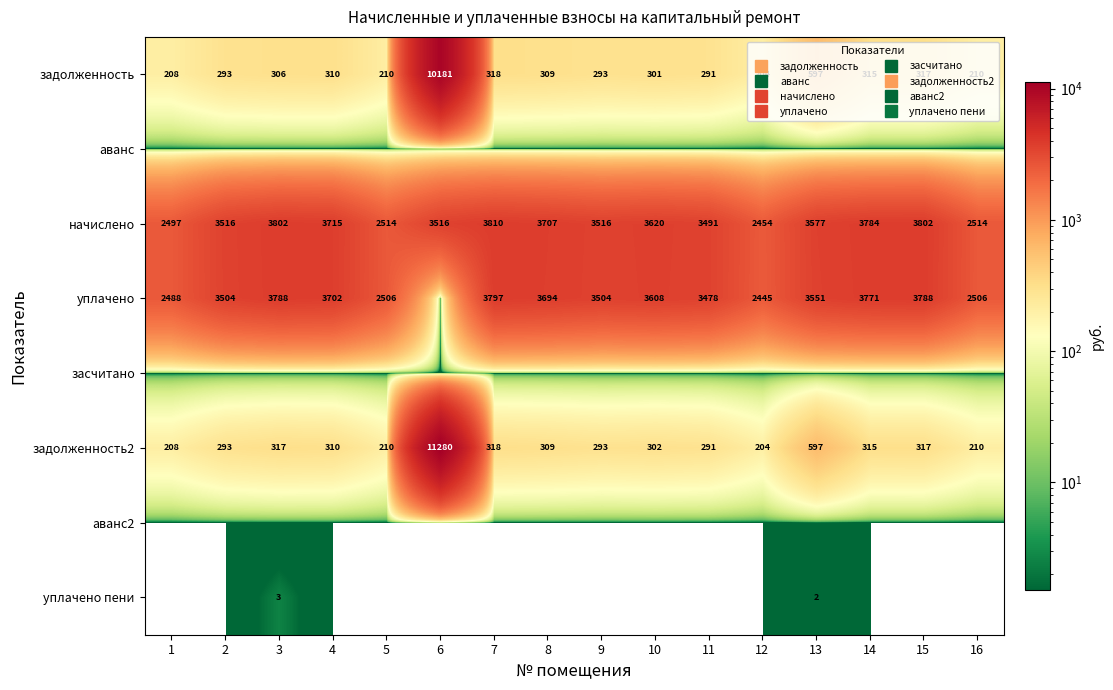

Count the number of data series in this chart.

8